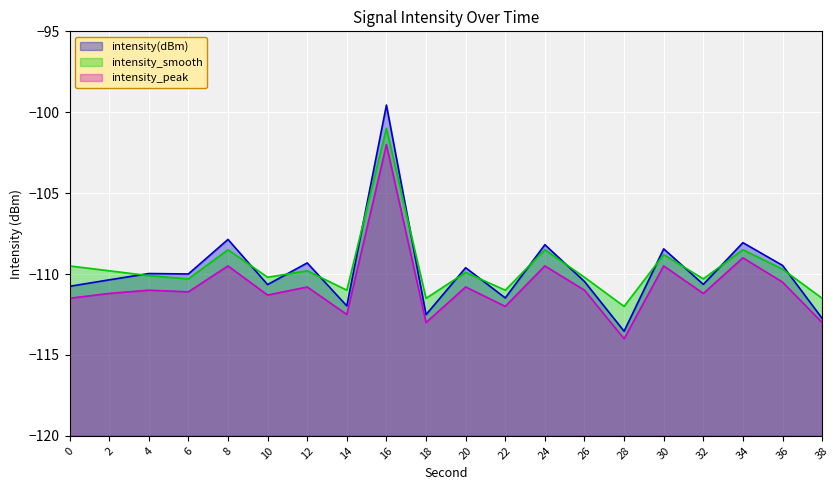

The value of intensity_peak at 8 is -34.0. True or false?

False